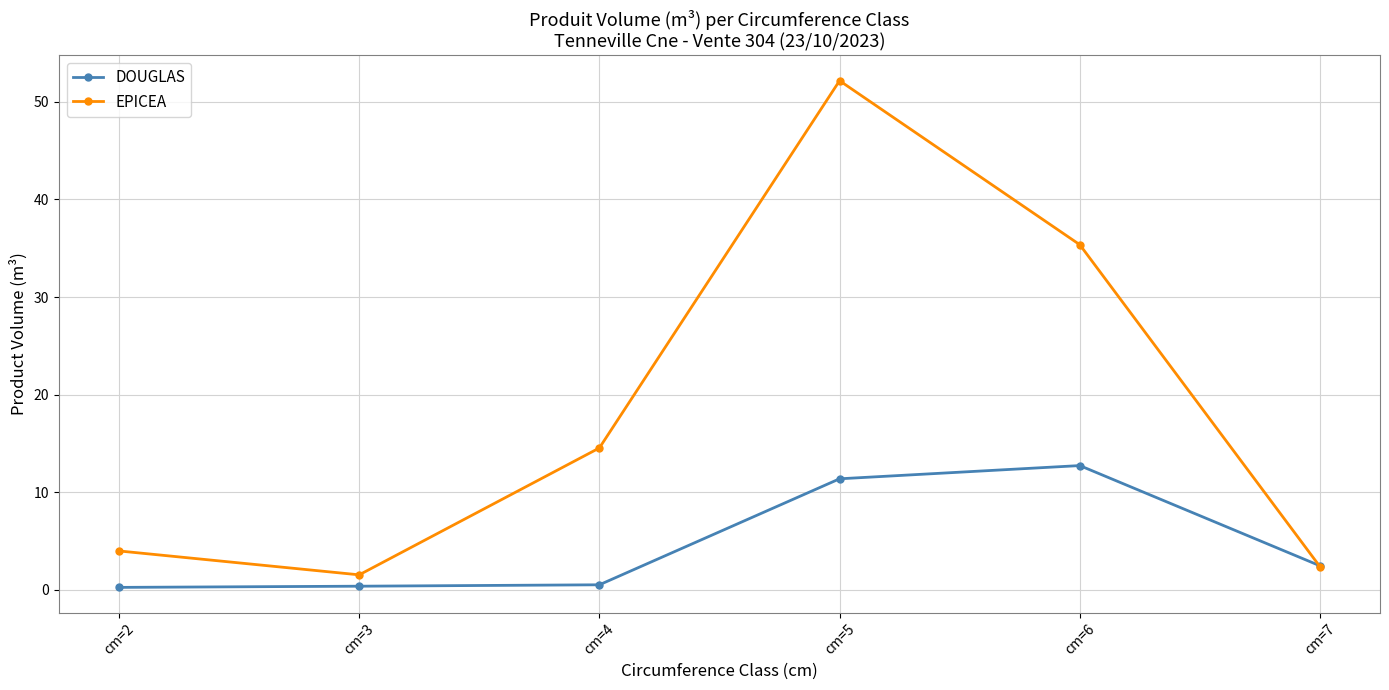

Rank the series at cm=2 from highest to lowest value.

EPICEA, DOUGLAS